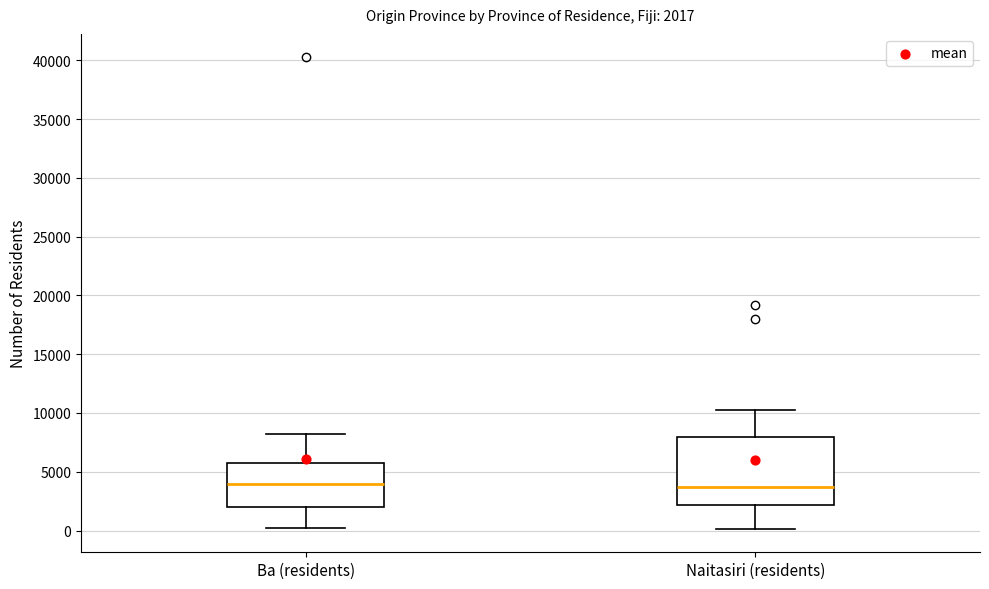

Comparing the boxes themselves (not the whiskers), which one is the tallest?

Naitasiri (residents)